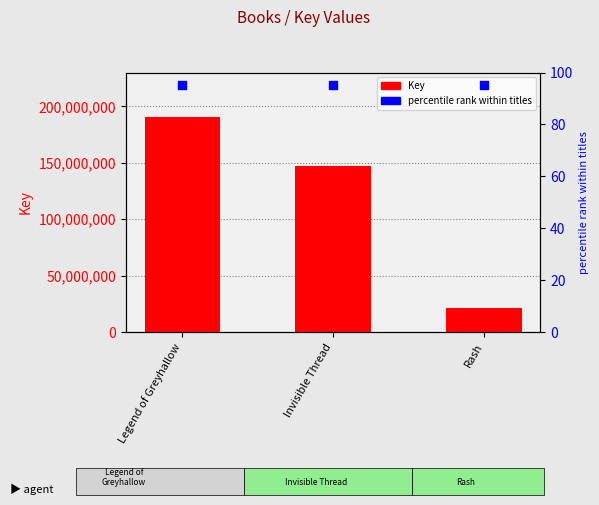

Which series contains the highest Y value?

Key